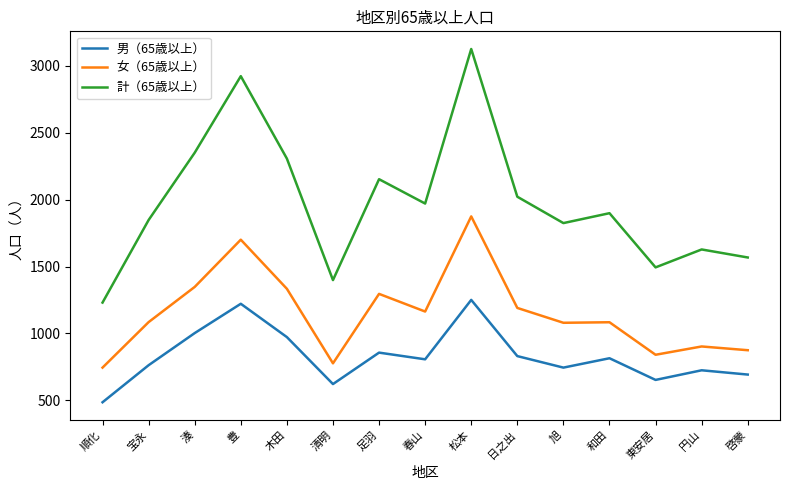

Is this an area chart (filled region under the line)?

No